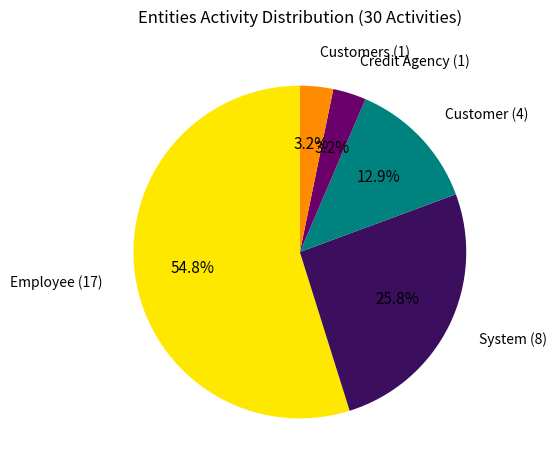

What percentage is the Employee slice, to the nearest percent?

55%